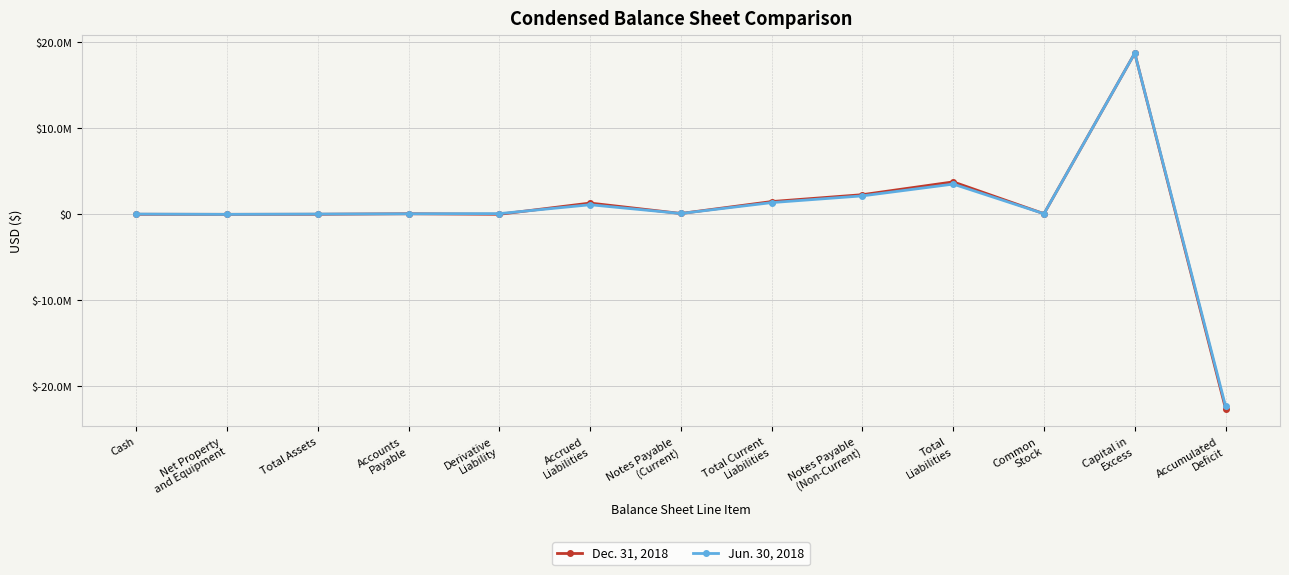

Between Net Property
and Equipment and Total
Liabilities, which is larger?

Total
Liabilities